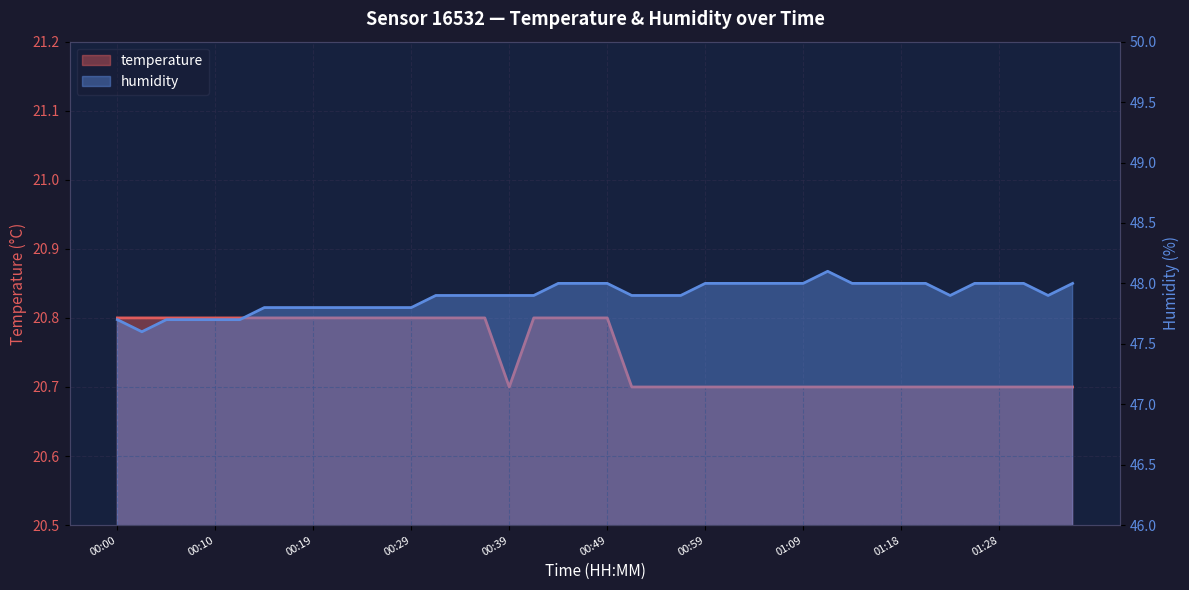

Count the temperature values in the range 20 to 21.

40